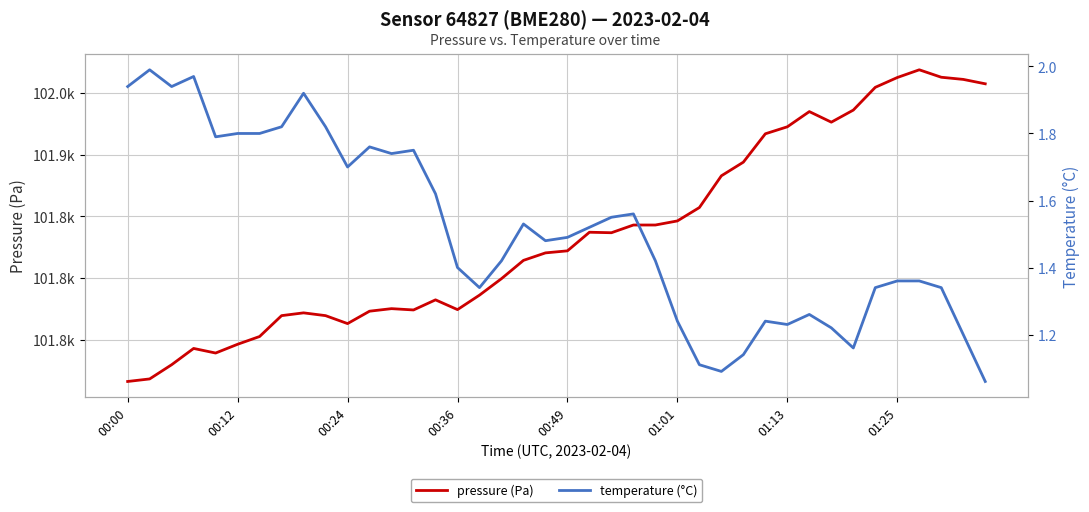

What is the value of the temperature (°C) point at the 15th from the left?

1.6